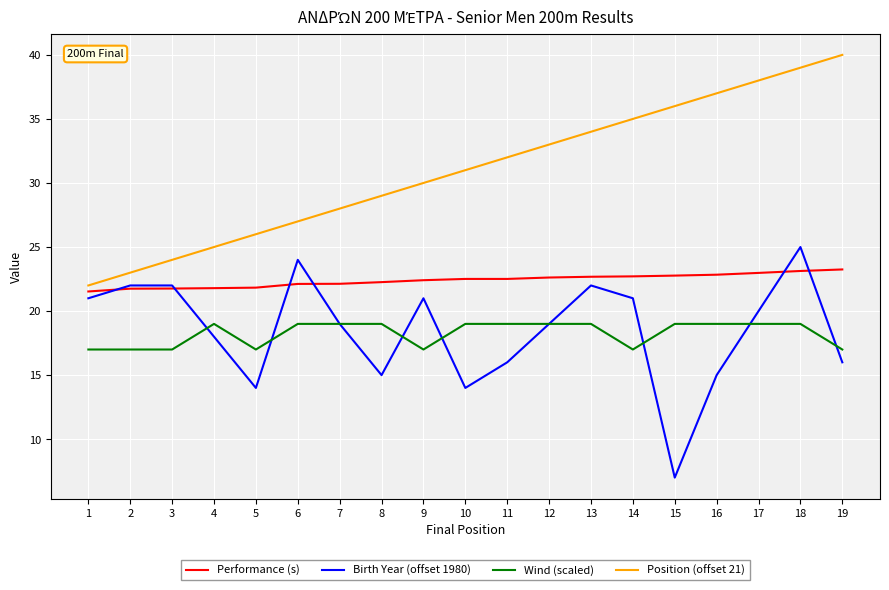

What value does the Birth Year (offset 1980) series have at 10?

14.0